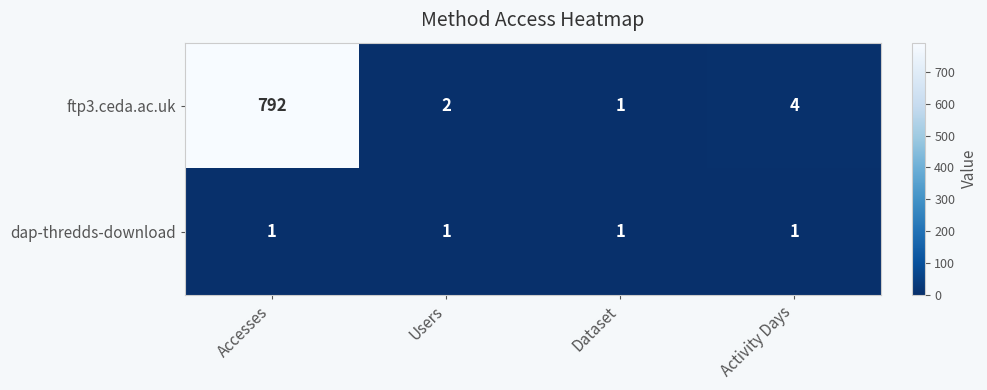

How many data points does each series have?

4